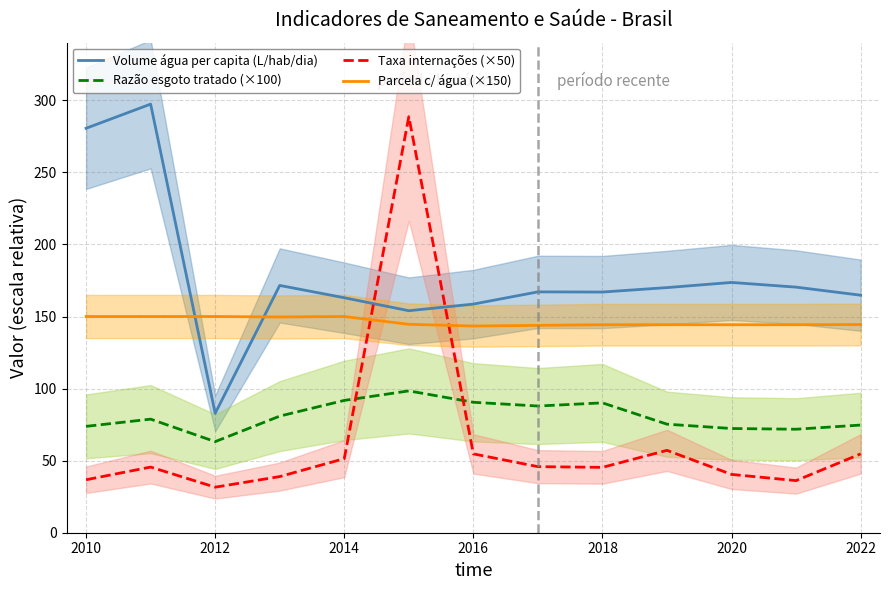

At which label does Razão esgoto tratado (×100) reach its minimum?

2012